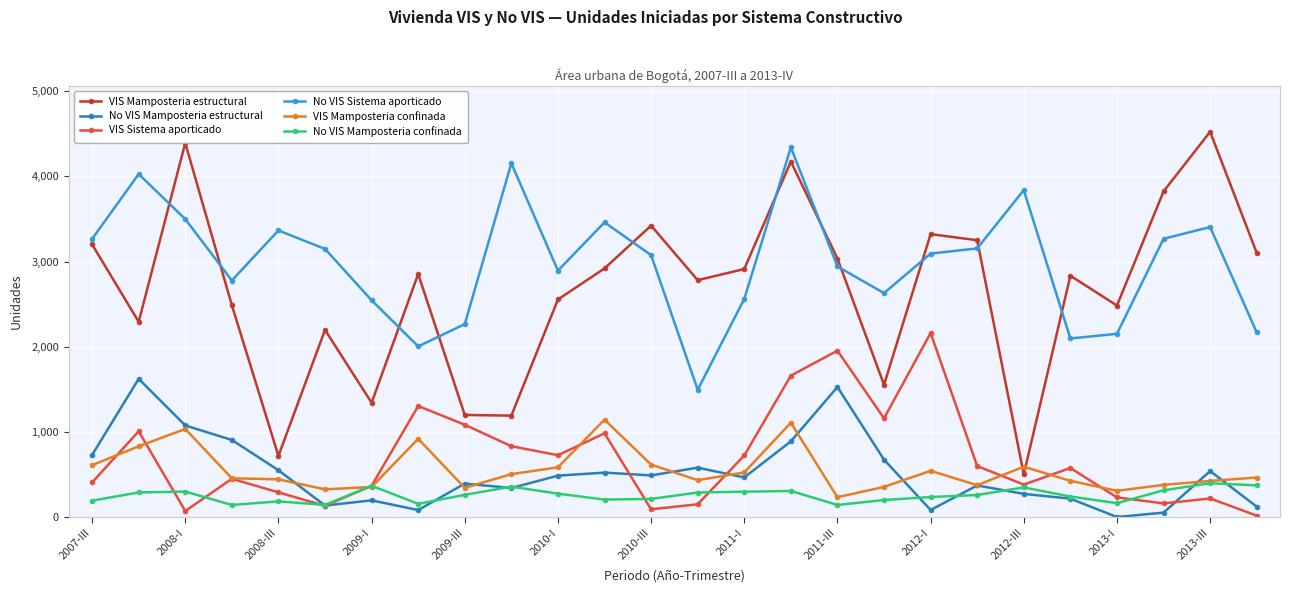

What is the minimum value for No VIS Mamposteria confinada?

142